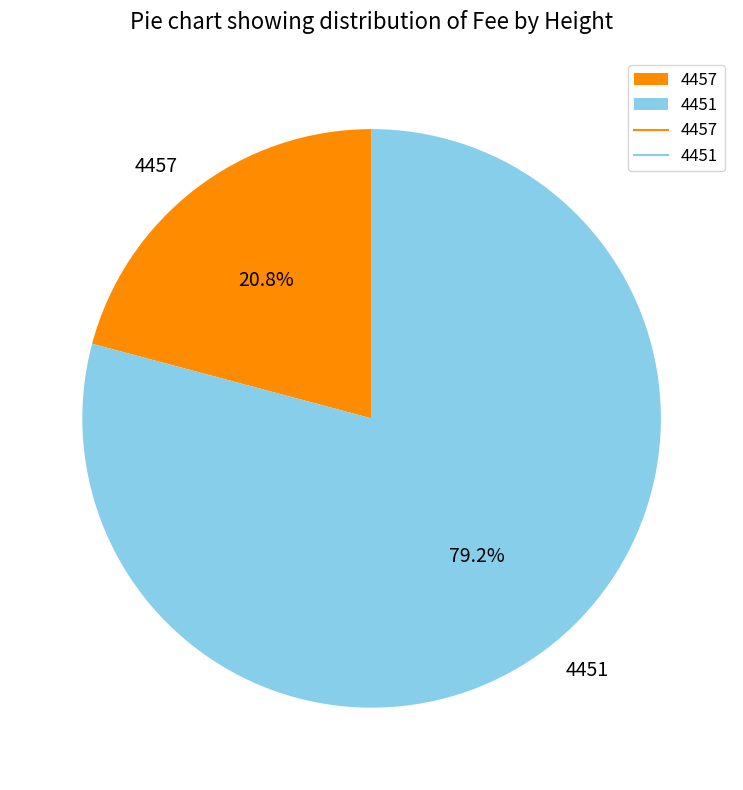

What percentage do 4451 and 4457 together represent?

100.0%